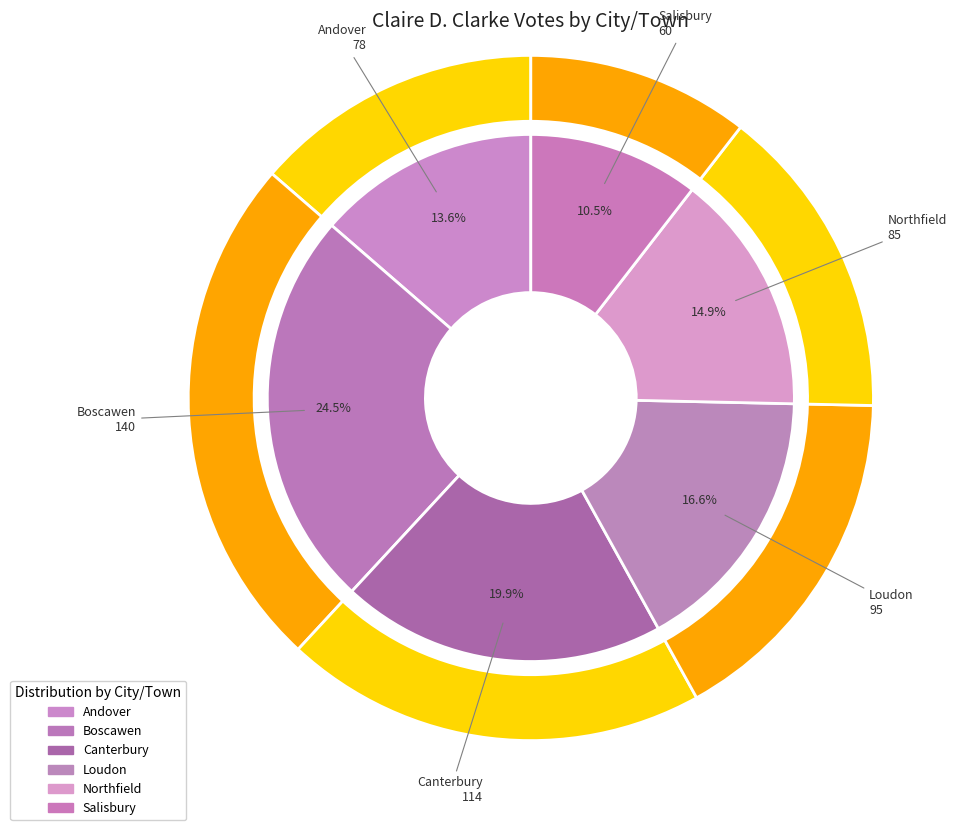

True or false: Canterbury accounts for 20% of the total.

True